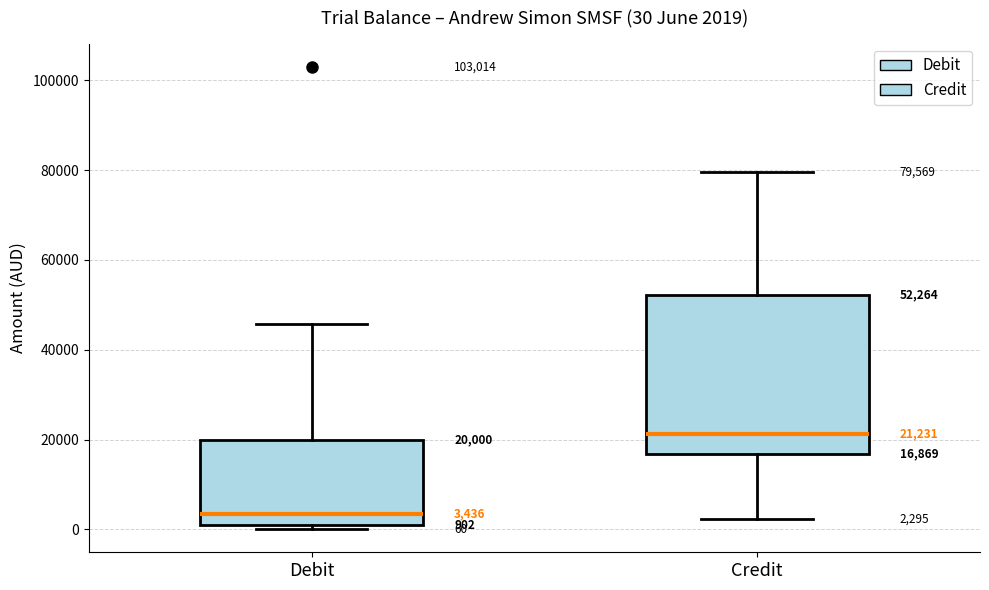

Which box is the tallest, from its lower edge to its upper edge?

Credit